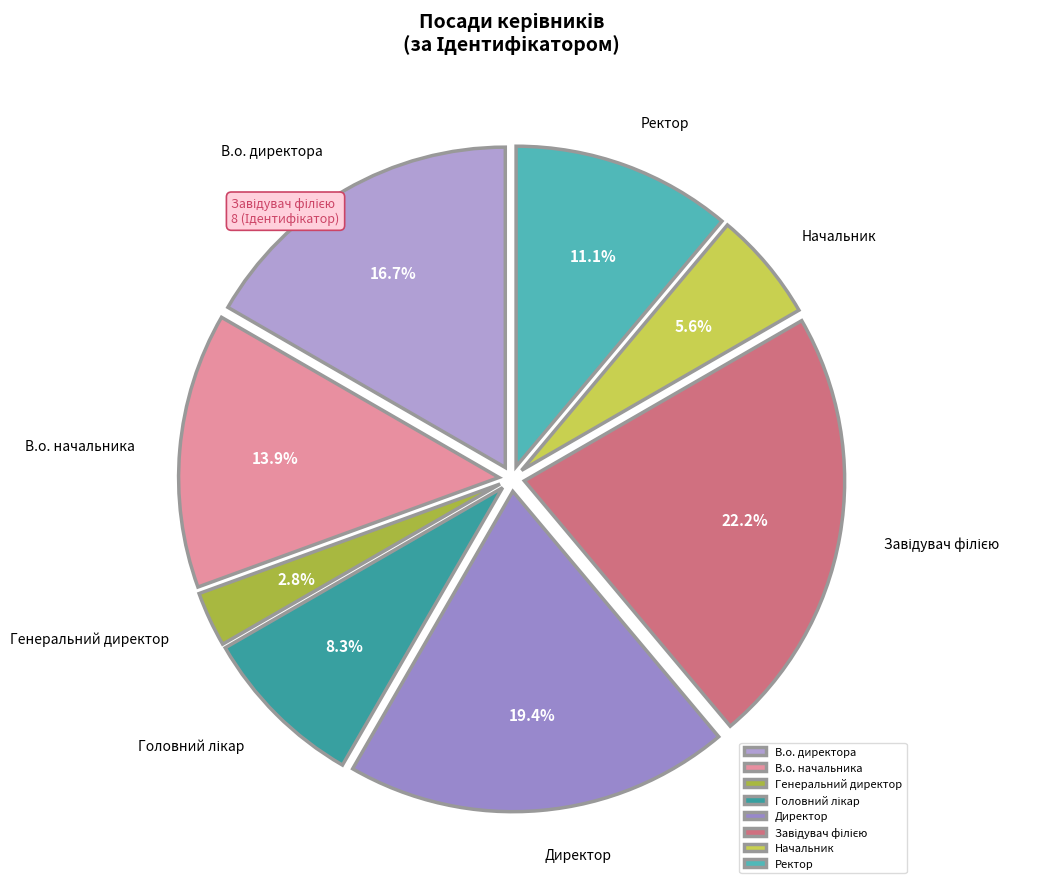

The Начальник slice represents 15% of the pie. True or false?

False